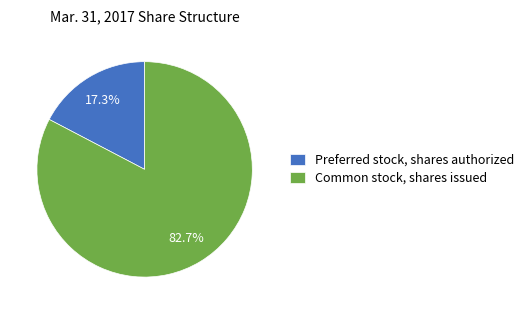

Is there a majority slice in this chart?

Yes